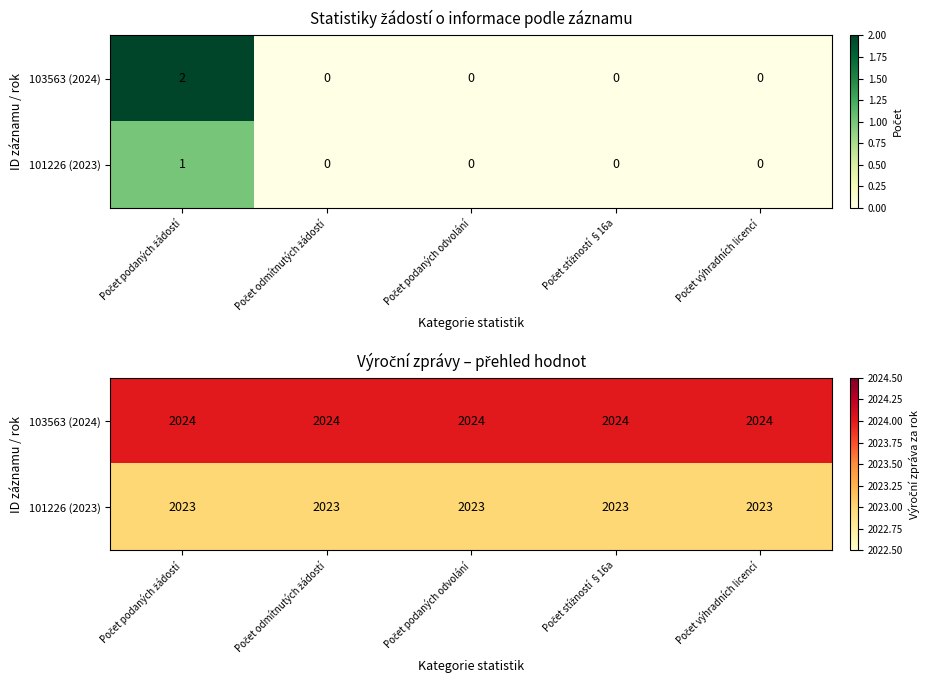

The 101226 (2023) series shows 2023 at Počet podaných odvolání. True or false?

True